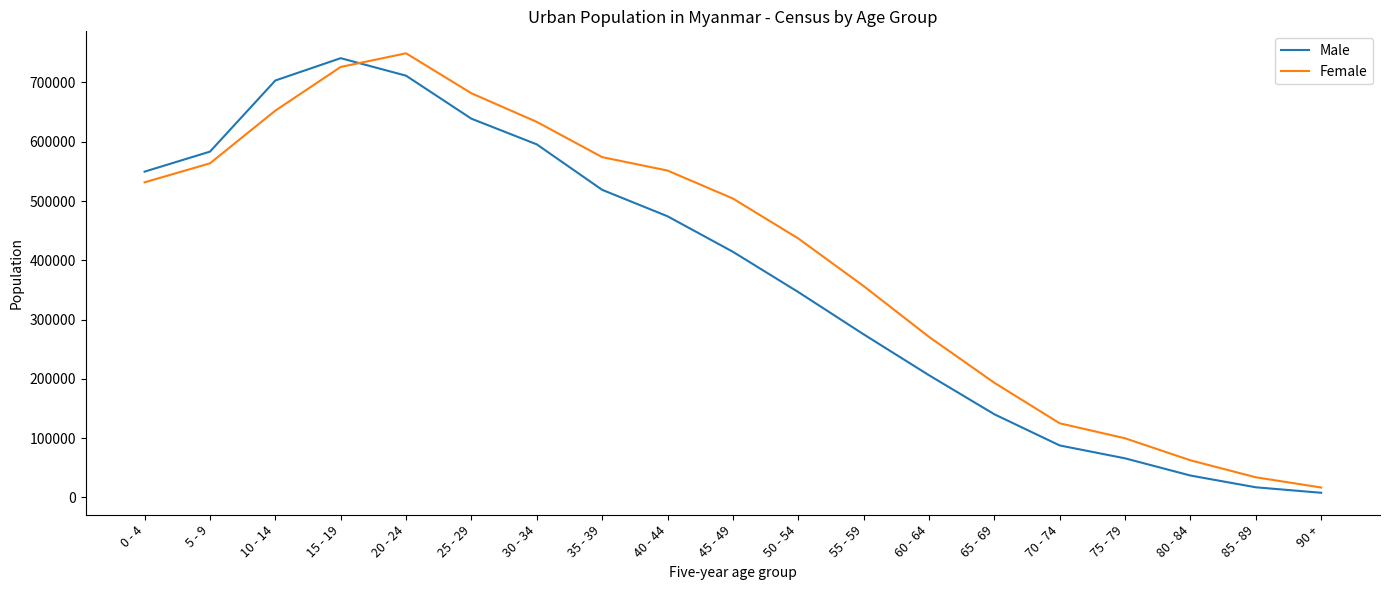

What is the spread (max minus min) of values at 60 - 64?

64697